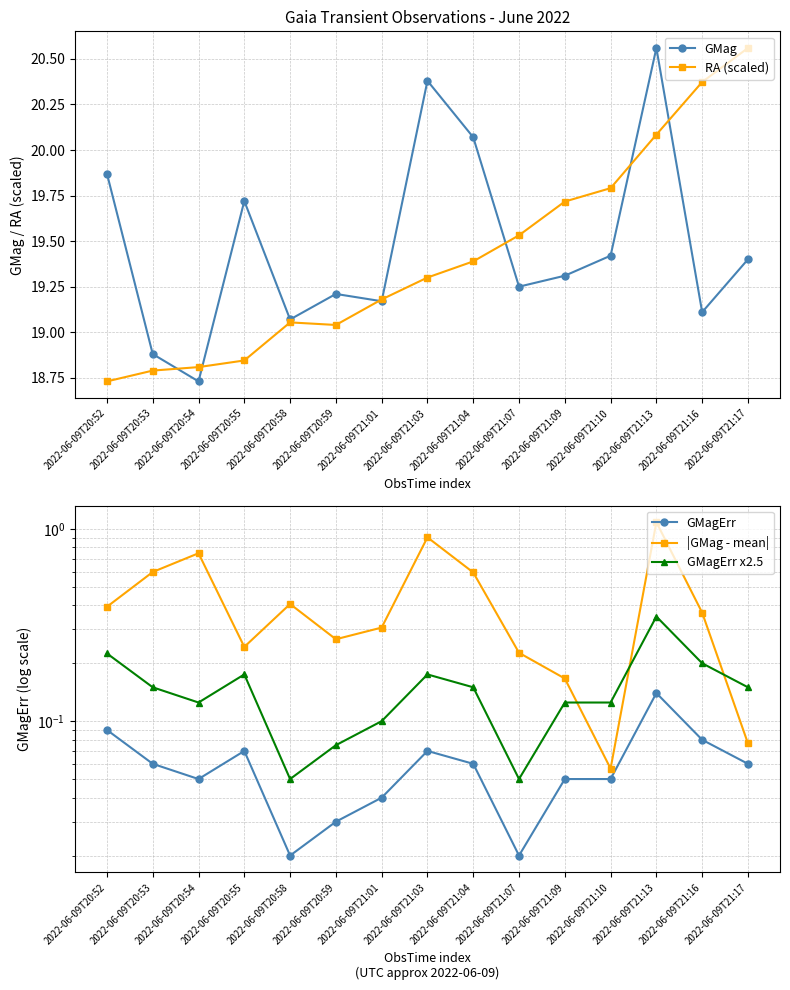

What is the difference between the maximum and minimum values in the GMagErr x2.5 series?

0.3